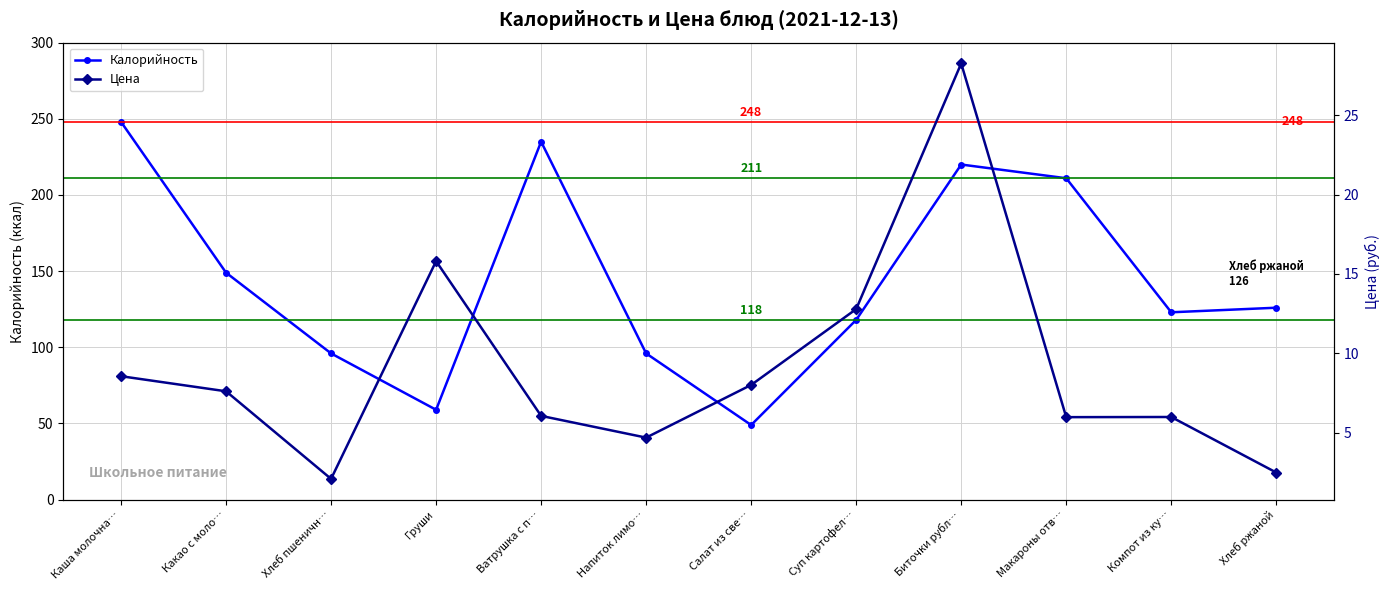

How many data points in Цена are less than 7?

6